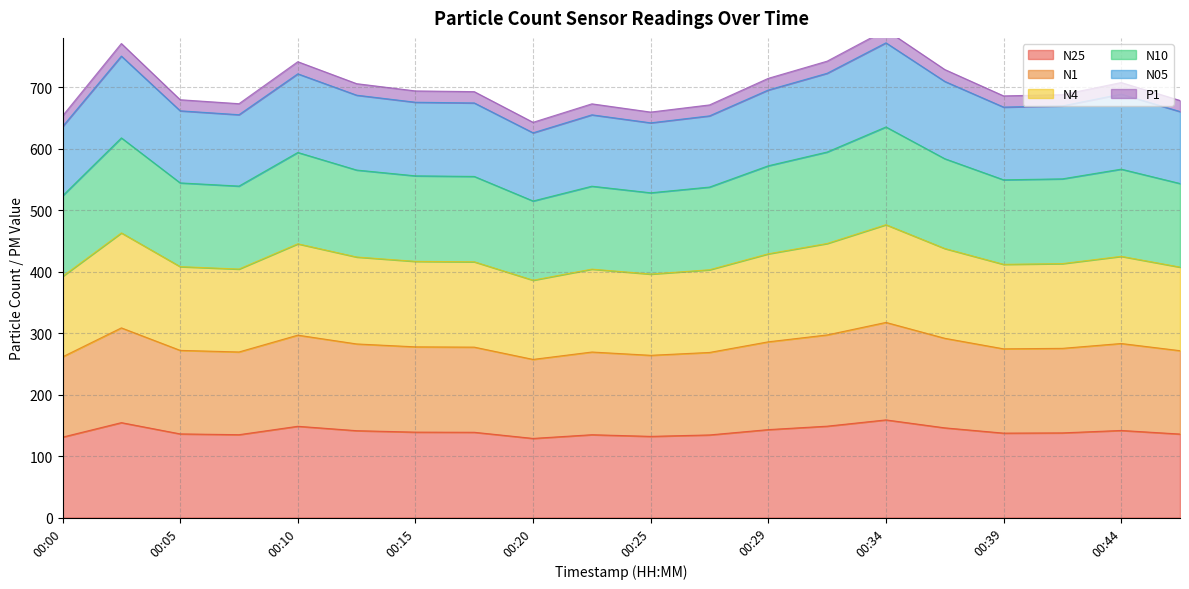

What is the lowest value of the N25 series?

128.8